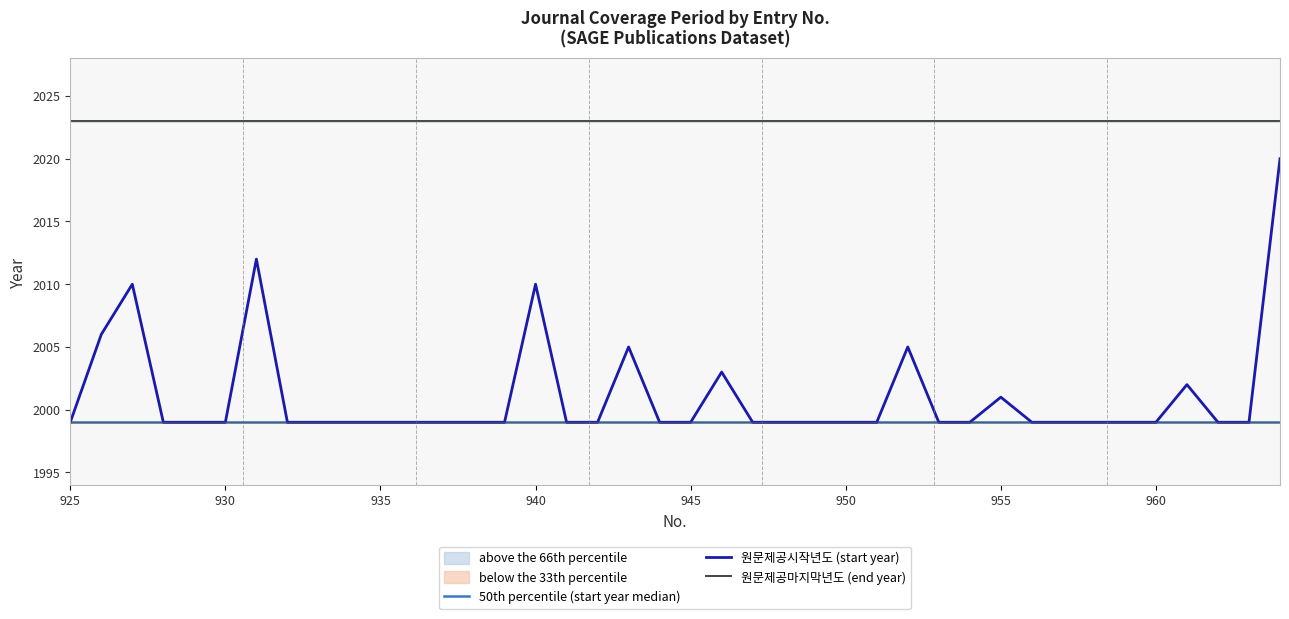

Rank the series by their maximum value, from highest to lowest.

원문제공마지막년도 (end year), 원문제공시작년도 (start year), 50th percentile (start year median)